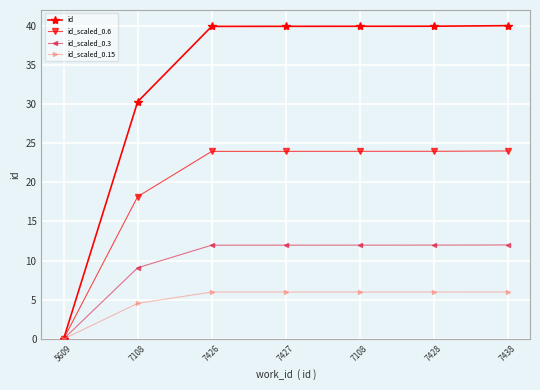

What are all the series names shown in the legend?

id, id_scaled_0.6, id_scaled_0.3, id_scaled_0.15